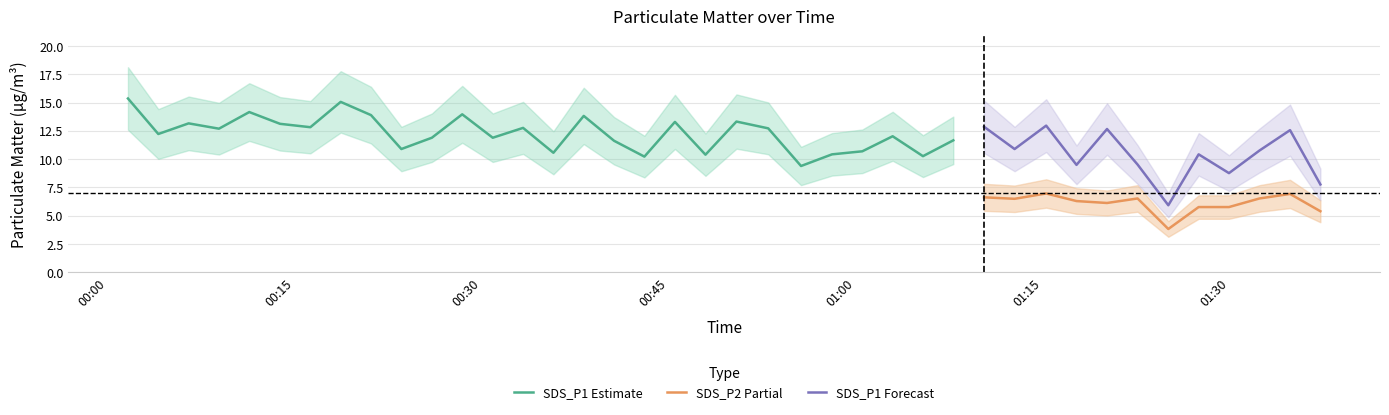

Is the value of SDS_P2 at 29 greater than the value of SDS_P1 at 11?

No